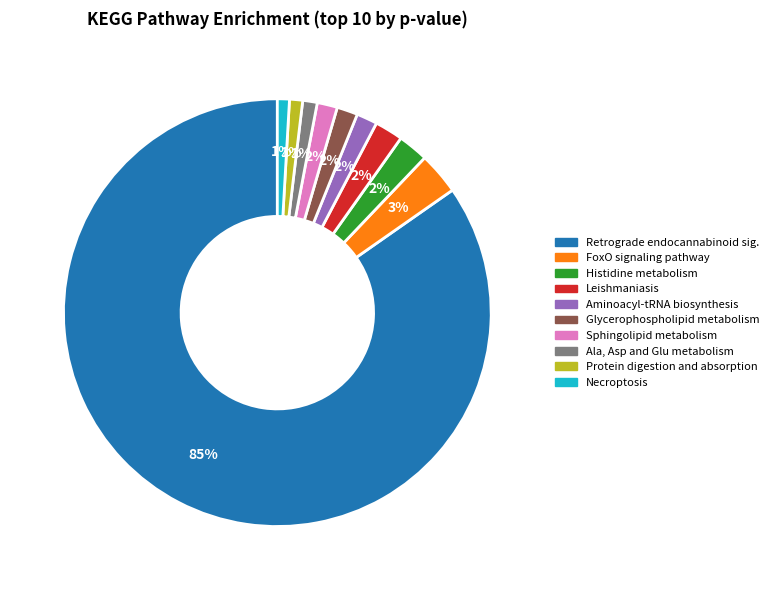

Count the number of slices in the pie.

10